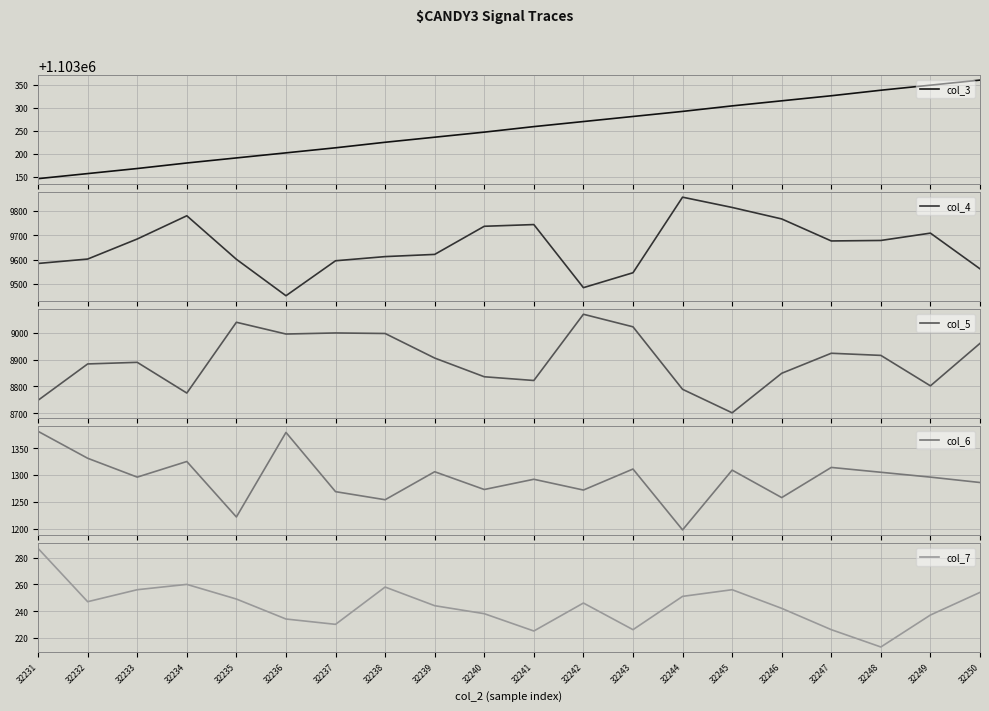

In col_4, how many points are higher than both neighbors (excluding endpoints)?

4